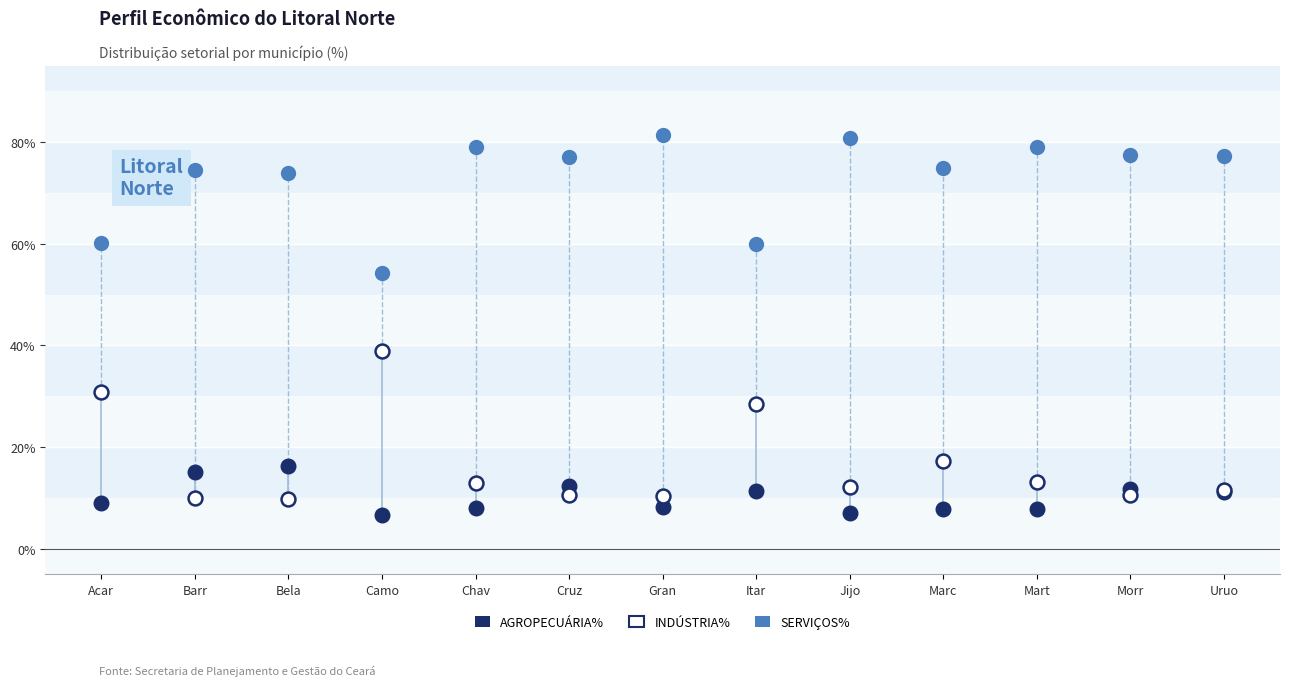

In the INDÚSTRIA% series, what Y value is closest to 24?

28.5